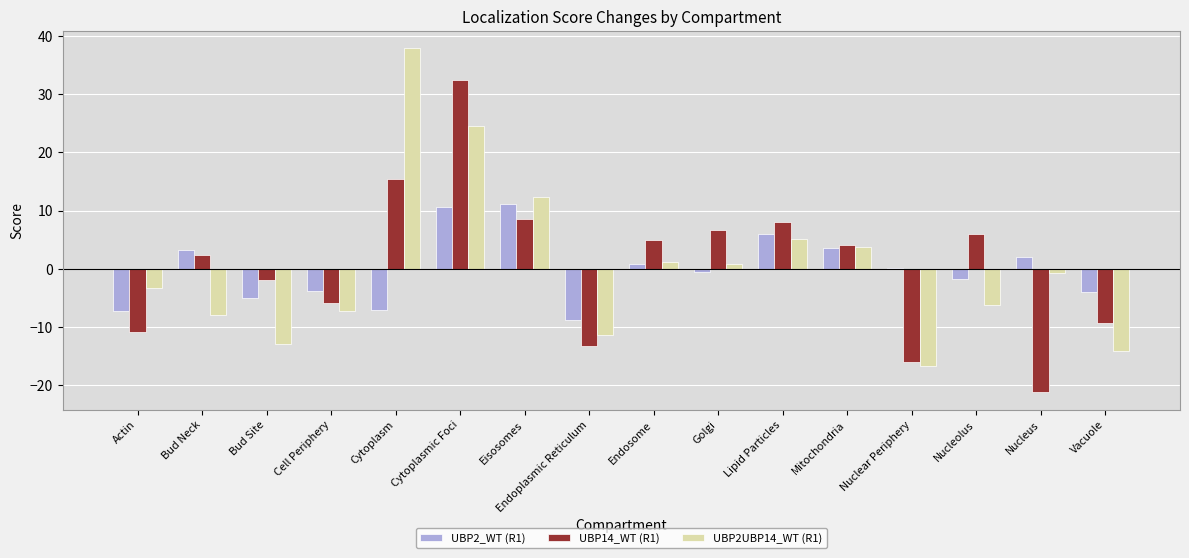

Is the value of UBP2UBP14_WT (R1) at Nucleus greater than the value of UBP2_WT (R1) at Lipid Particles?

No